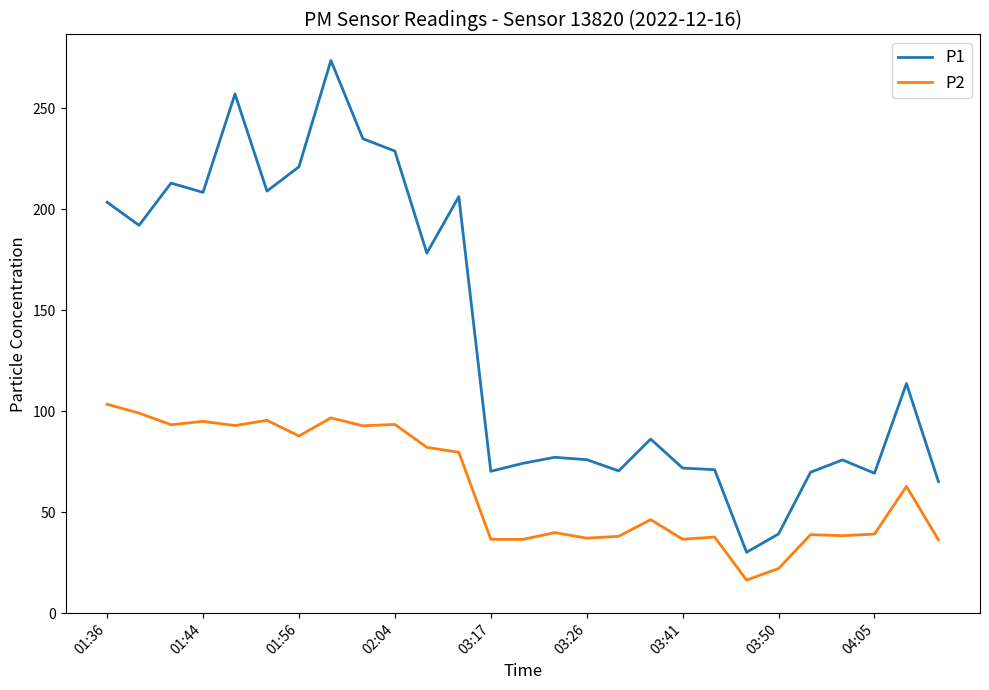

Does the chart display data point markers on the line(s)?

No